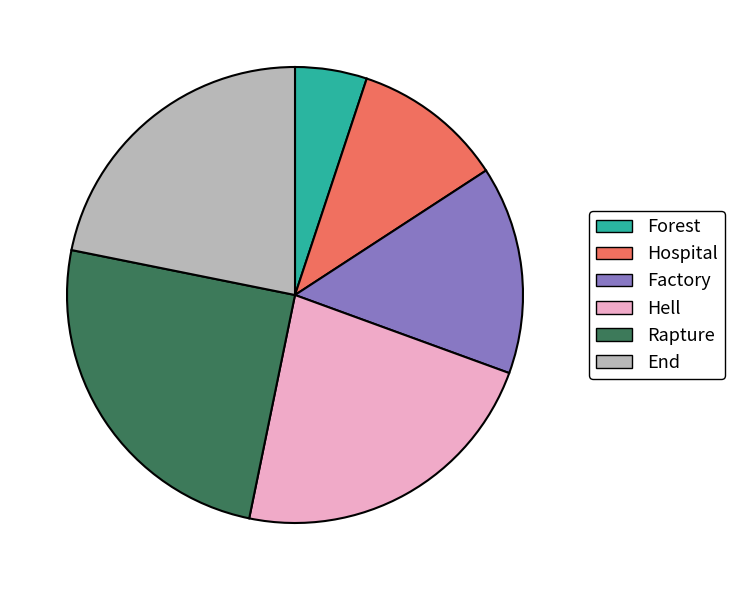

Is Factory the majority of the pie?

No